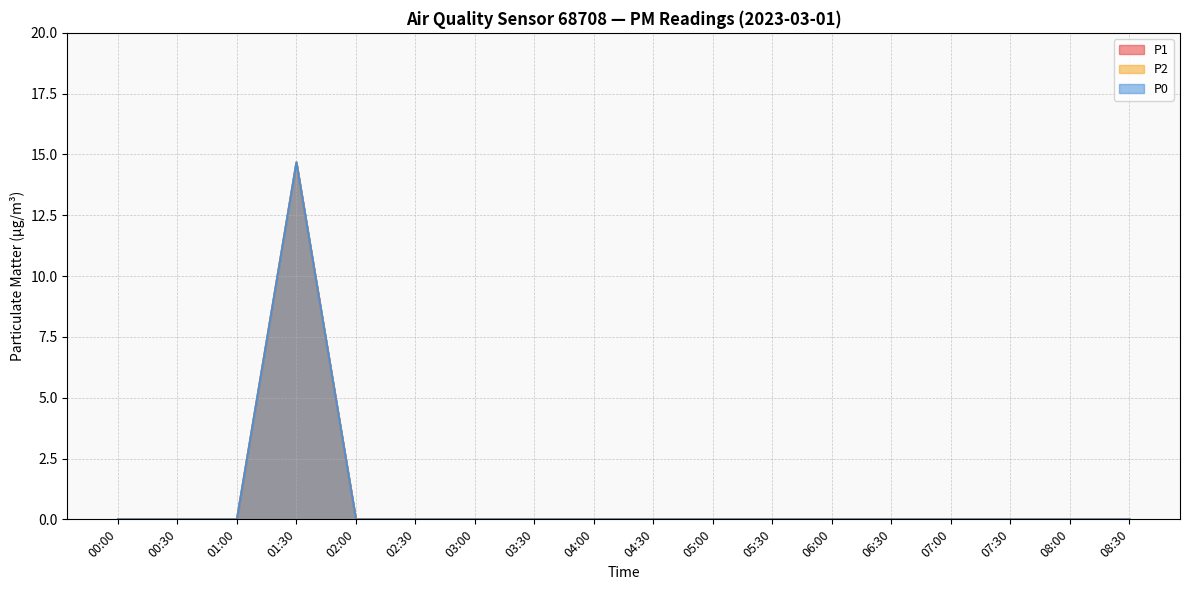

Does the chart display data point markers on the line(s)?

No